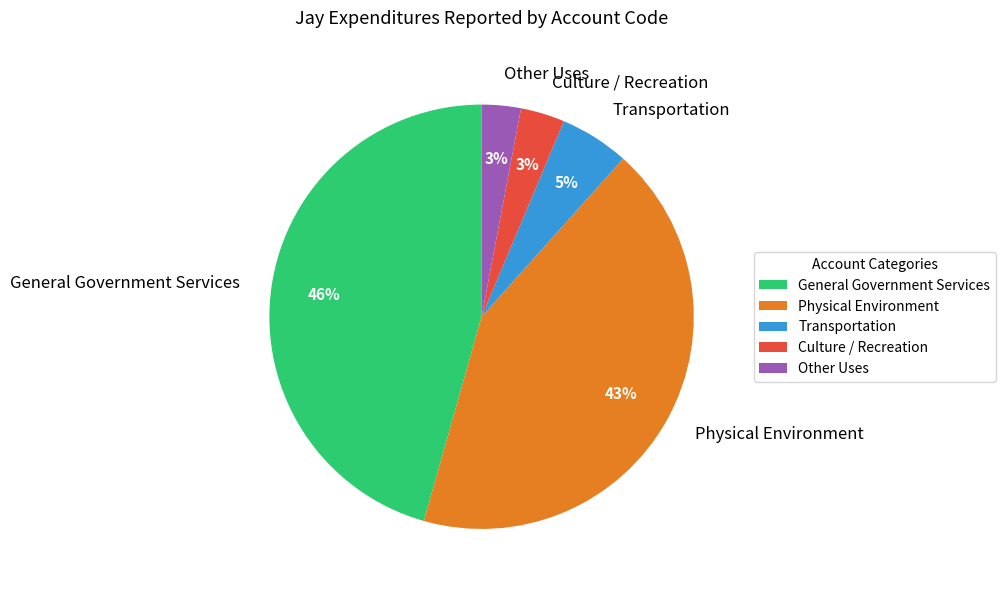

How many segments does this pie chart have?

5